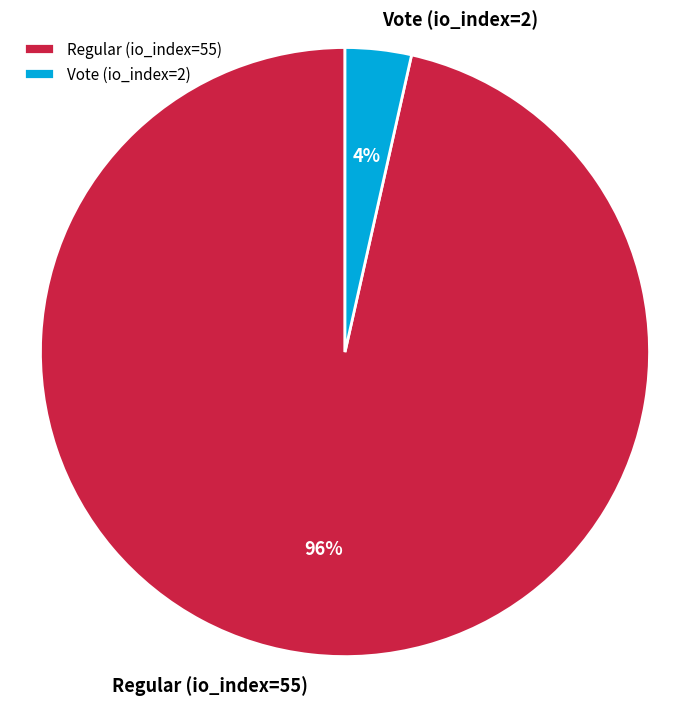

The Regular (io_index=55) slice represents 96% of the pie. True or false?

True